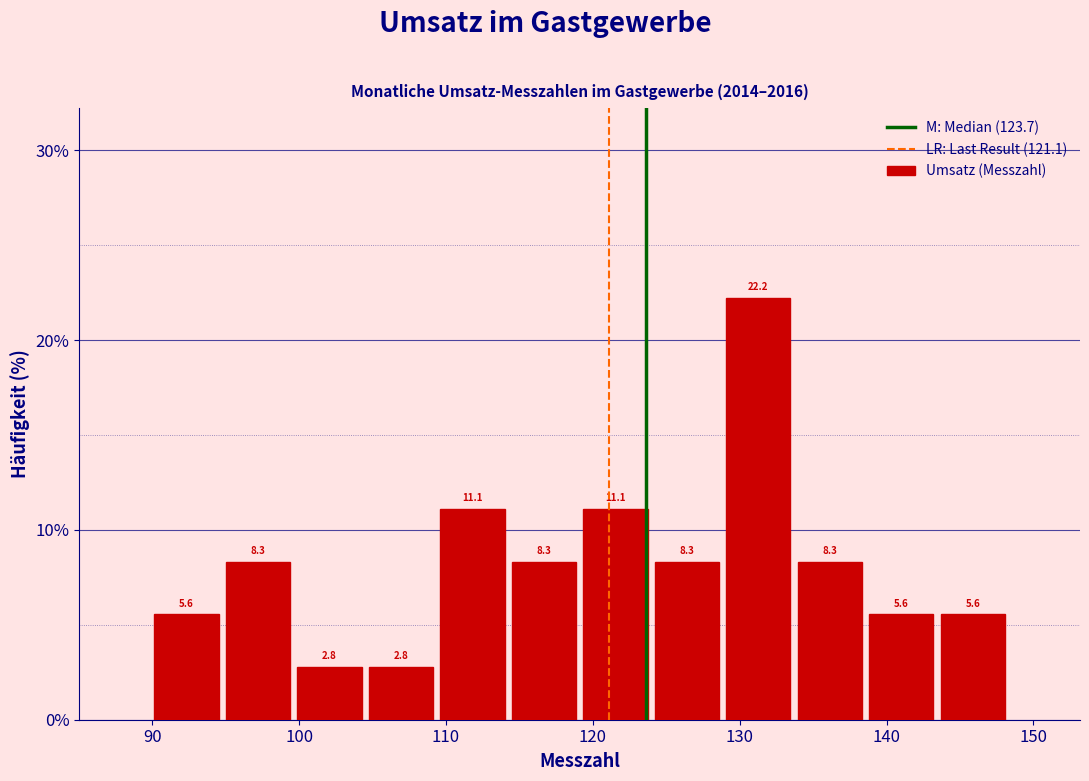

Reading left to right, transcribe this chart: for each bar, give the range it covers on the x-axis and its height. The bar edges are not printed on the chart, so give them approximately, as read against the axis.

90 to 95: 5.6
95 to 100: 8.3
100 to 105: 2.8
105 to 109: 2.8
109 to 114: 11.1
114 to 119: 8.3
119 to 124: 11.1
124 to 129: 8.3
129 to 134: 22.2
134 to 139: 8.3
139 to 143: 5.6
143 to 148: 5.6